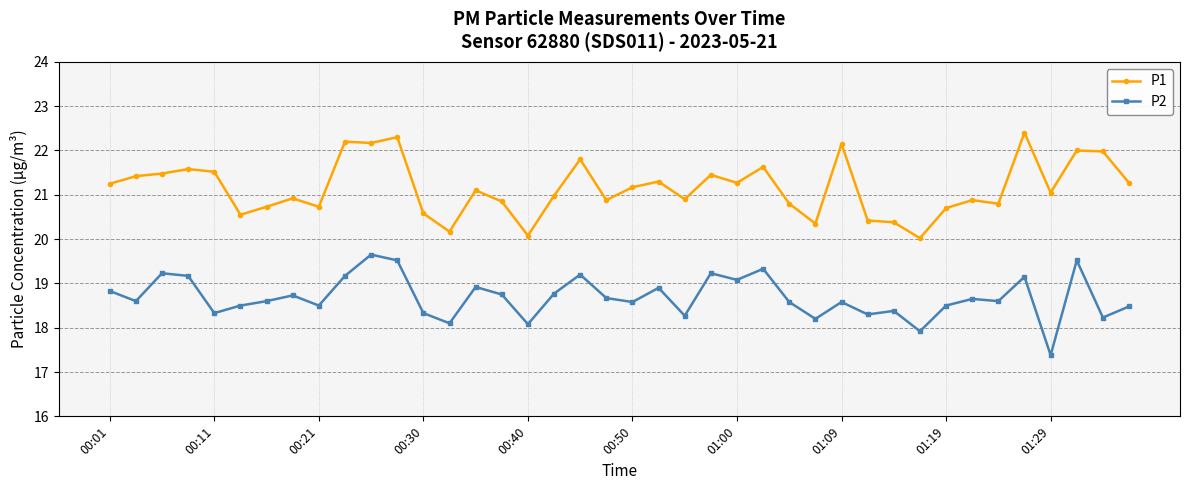

True or false: P2 and P1 cross at least once.

False